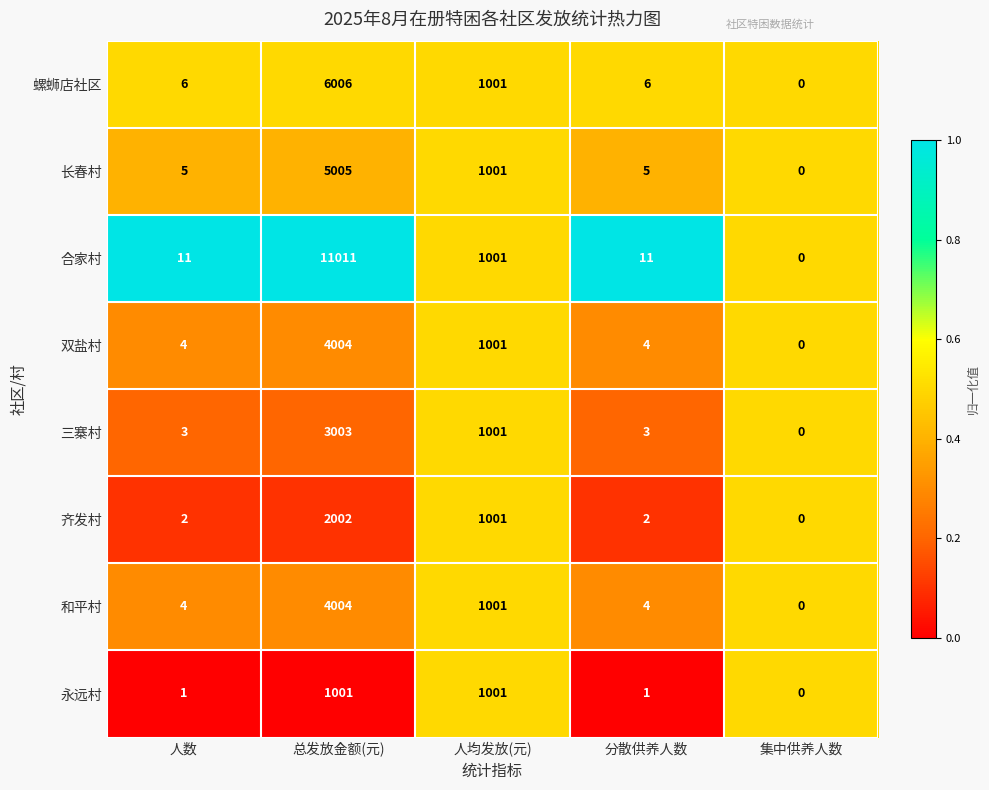

How many data points does each series have?

5